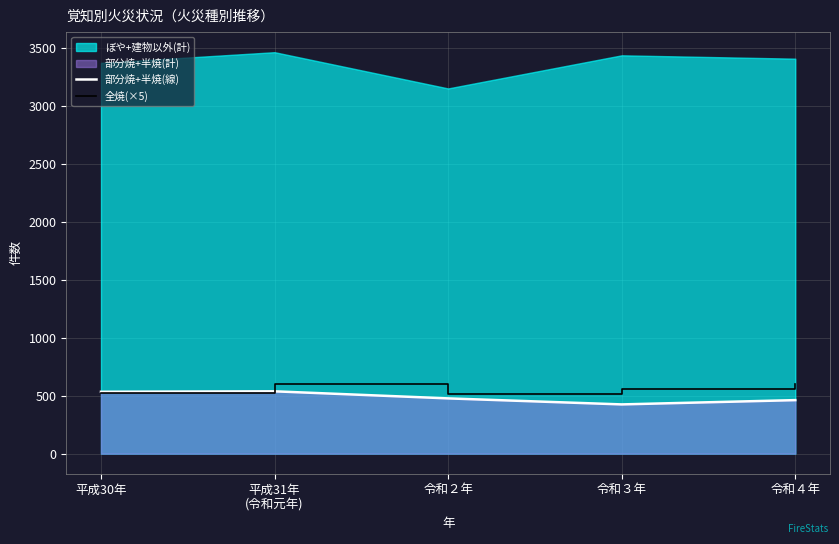

What is the value of the 部分焼+半焼(線) point at the 3rd from the left?

477